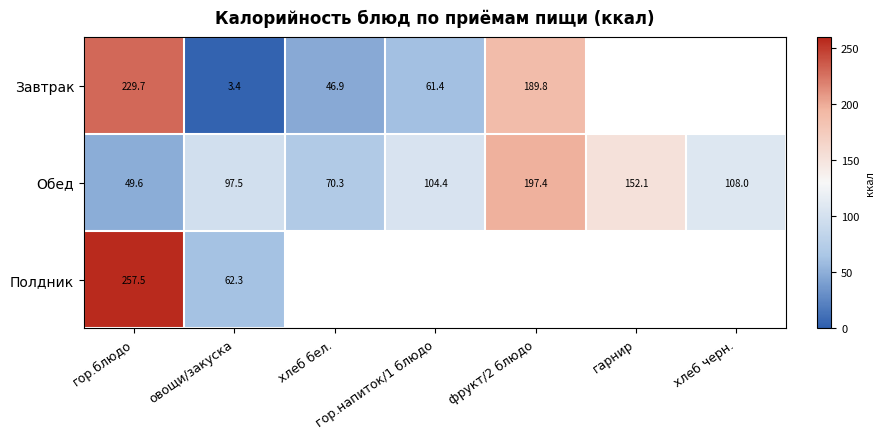

Which has a higher value, овощи/закуска or фрукт/2 блюдо?

фрукт/2 блюдо